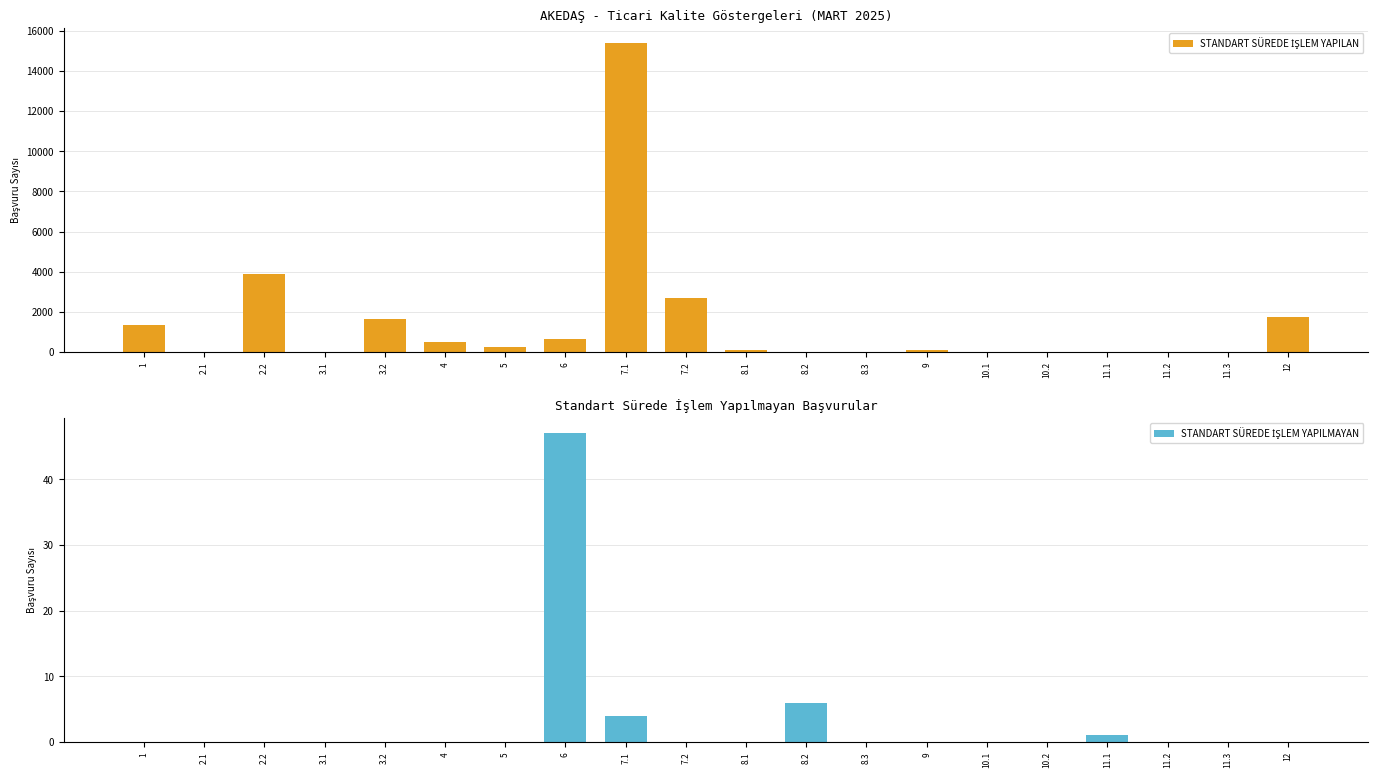

Is it true that STANDART SÜREDE İŞLEM YAPILMAYAN equals 0 at 11.3?

True